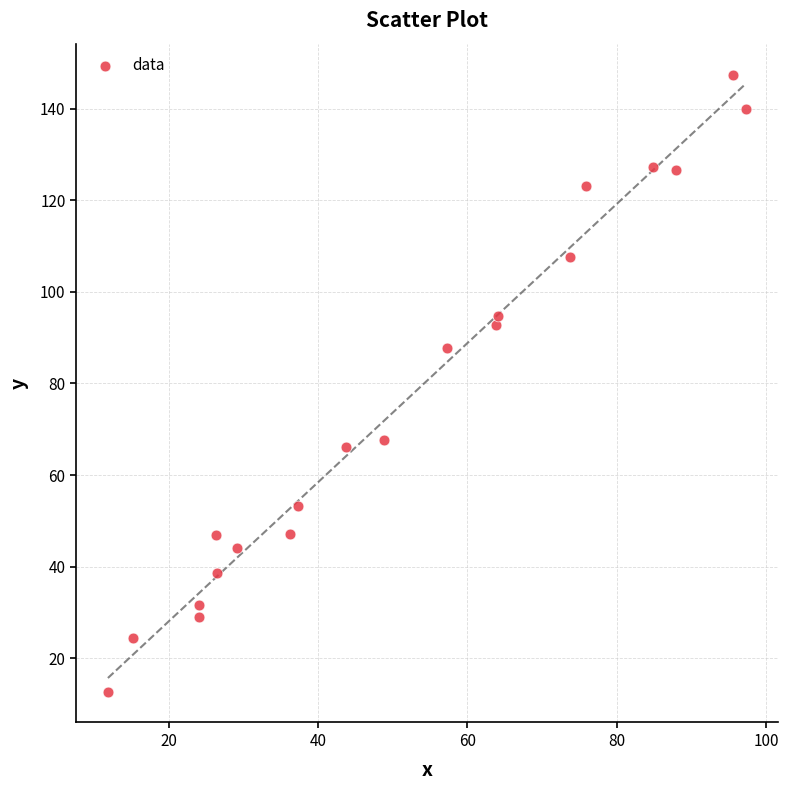

What Y value in the scatter plot is closest to 80?

87.7